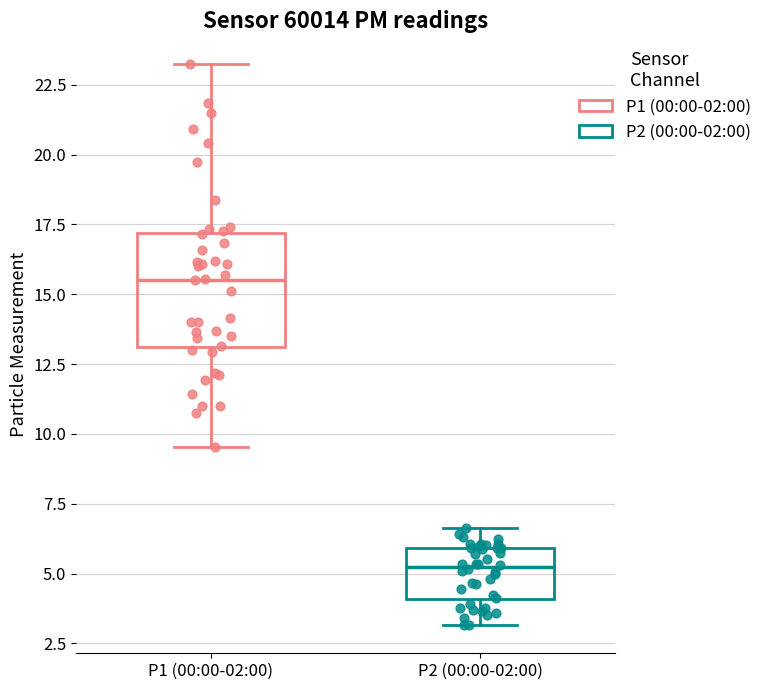

Reading left to right, transcribe this box plot: for each box, give where its median line is, the range the box spans, and where its two whiskers end, as read against the y-axis. The values are not printed on the chart, so give them approximately, as read against the axis.

P1 (00:00-02:00): median 15.5, box 13.0 to 17.0, whiskers 9.5 to 23.0
P2 (00:00-02:00): median 5.0, box 4.0 to 6.0, whiskers 3.0 to 6.5